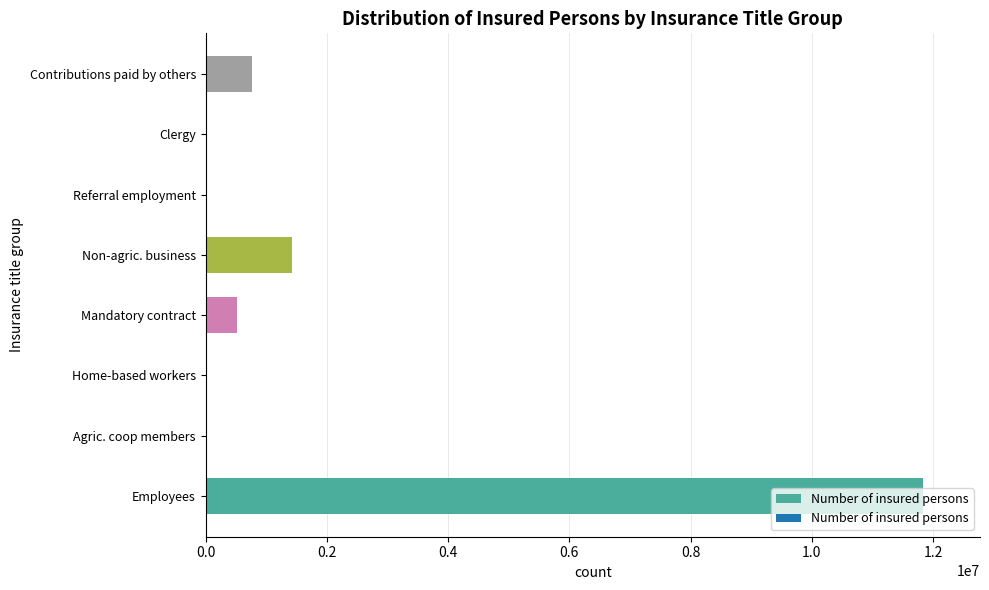

What is the sum of all values?

14543811